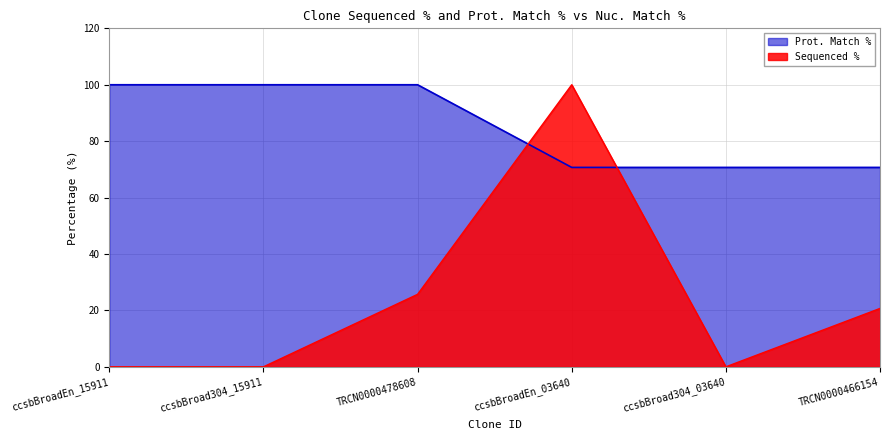

Reading left to right, extract all data points from this chart.

Sequenced %: 0.0	0.0	25.7	100.0	0.0	20.7
Prot. Match %: 100.0	100.0	100.0	70.7	70.7	70.7